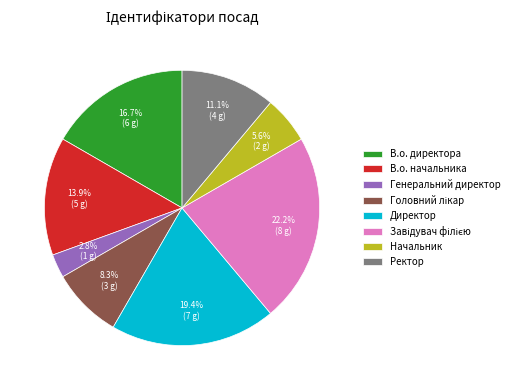

Which slice is the smallest?

Генеральний директор